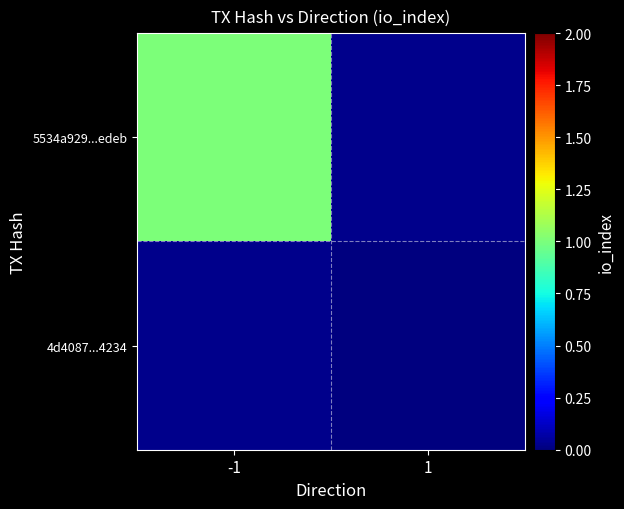

At how many categories does at least one series exceed 0?

1